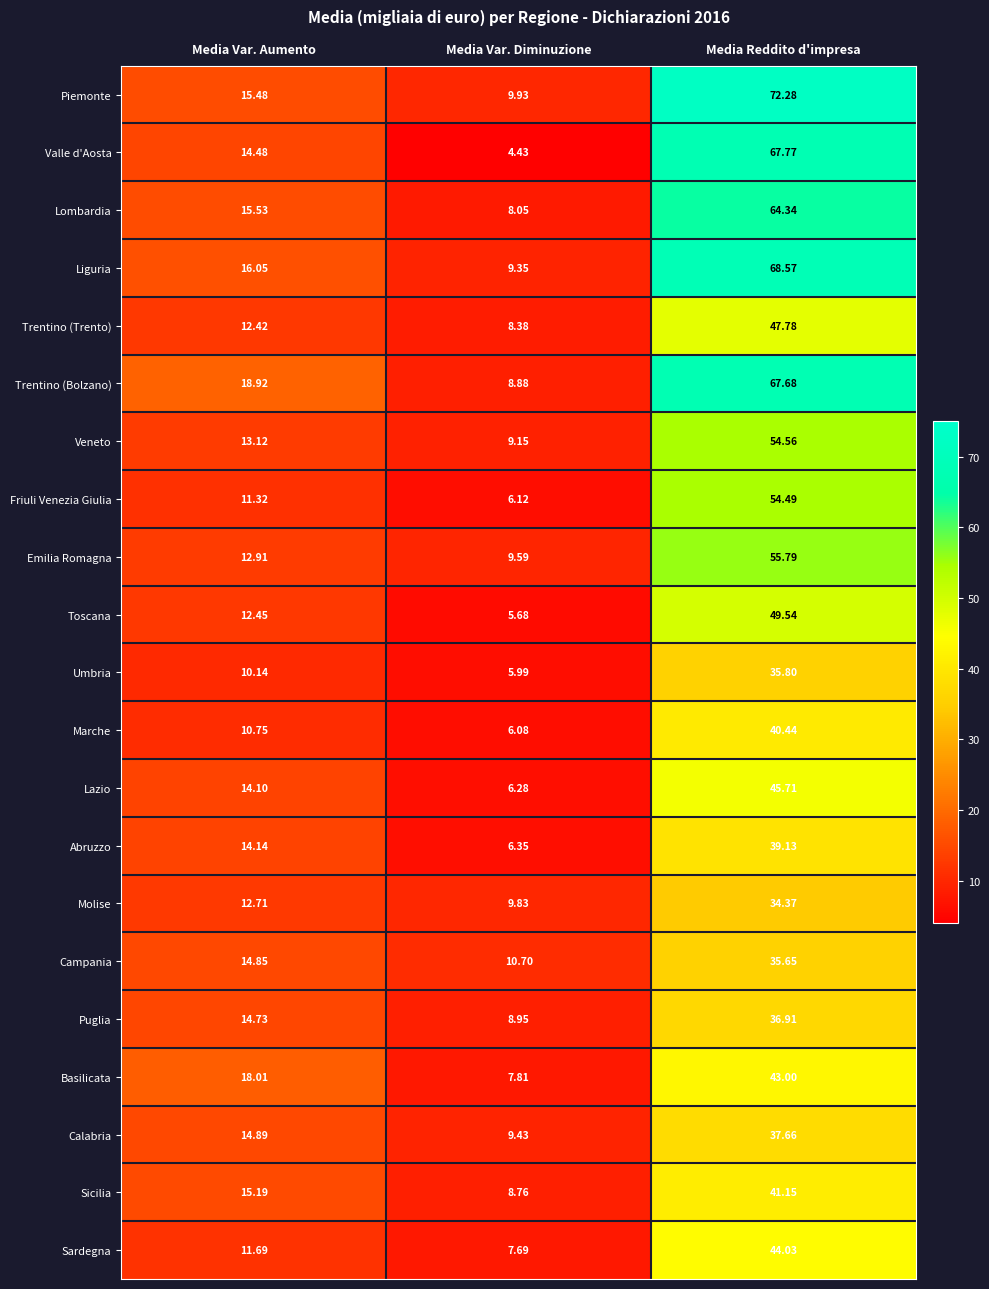

Which series changed the most between Media Var. Diminuzione and Media Reddito d'impresa?

Valle d'Aosta